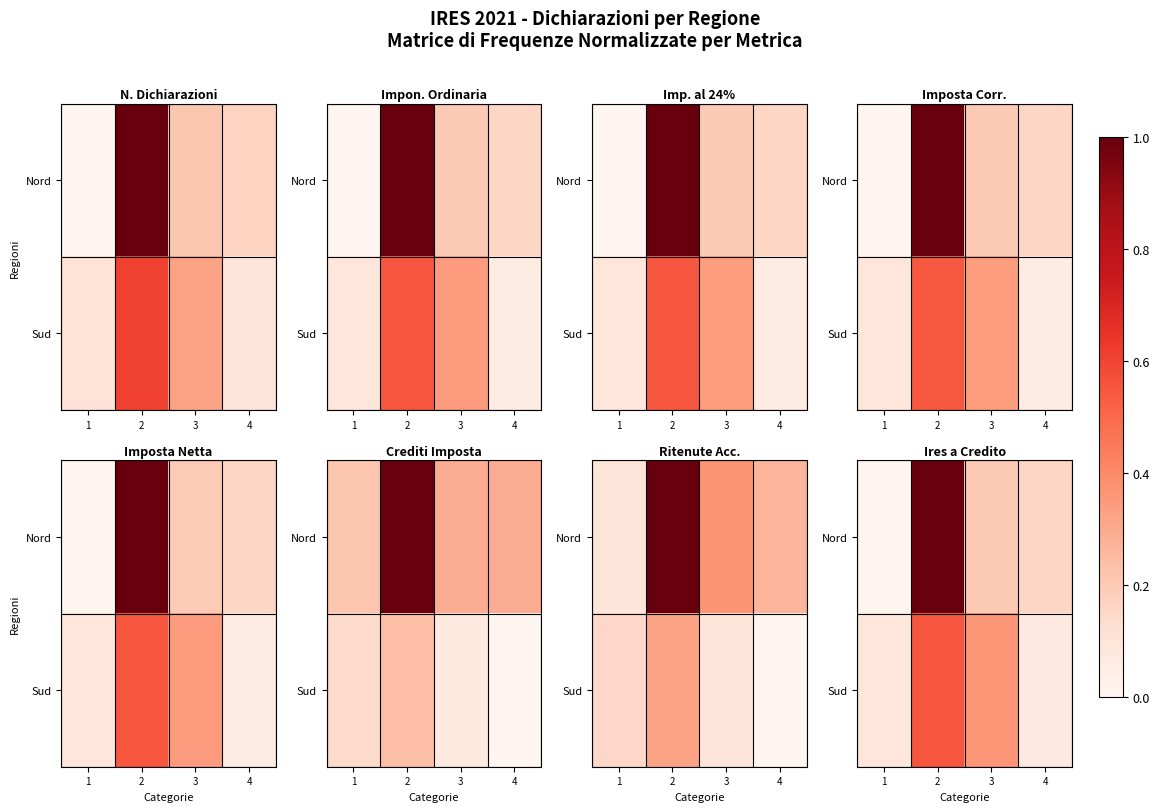

Count the number of categories in the chart.

4